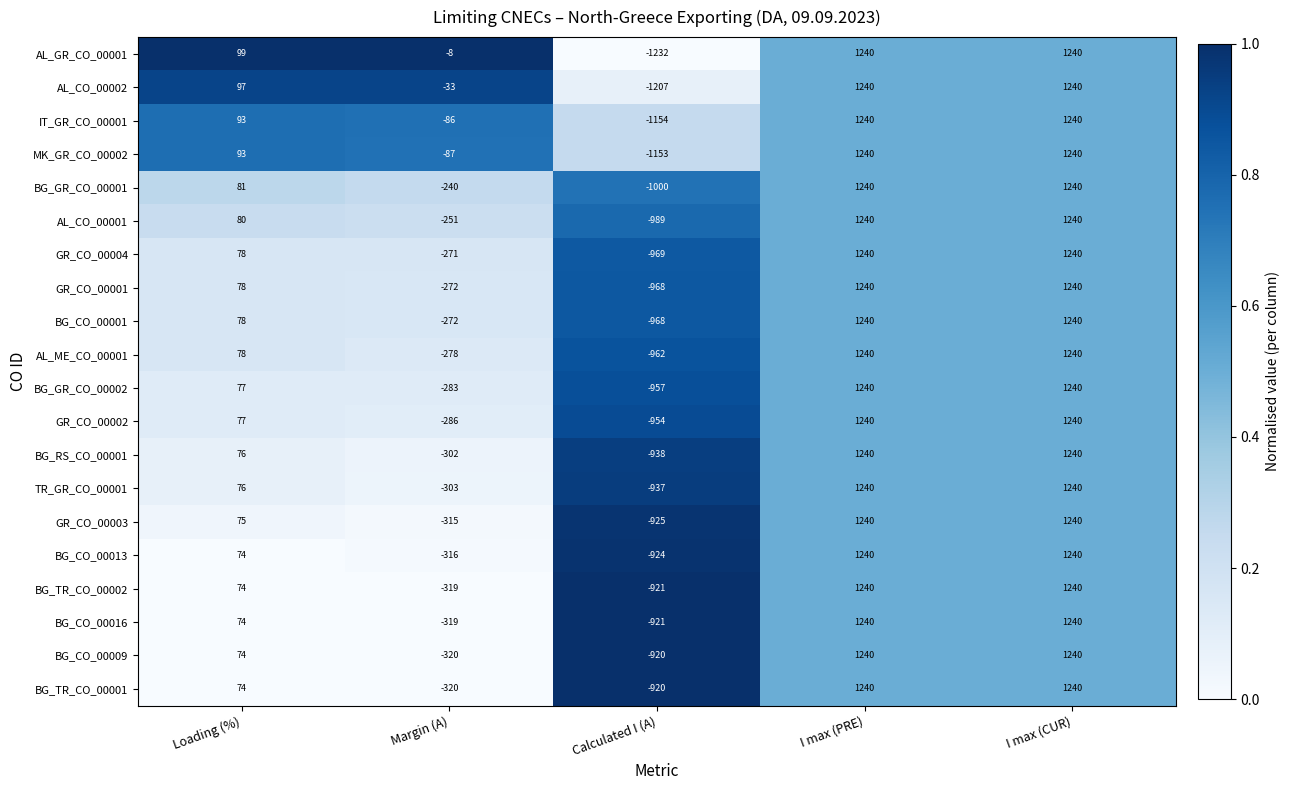

True or false: GR_CO_00002 has a value of -954 at Calculated I (A).

True